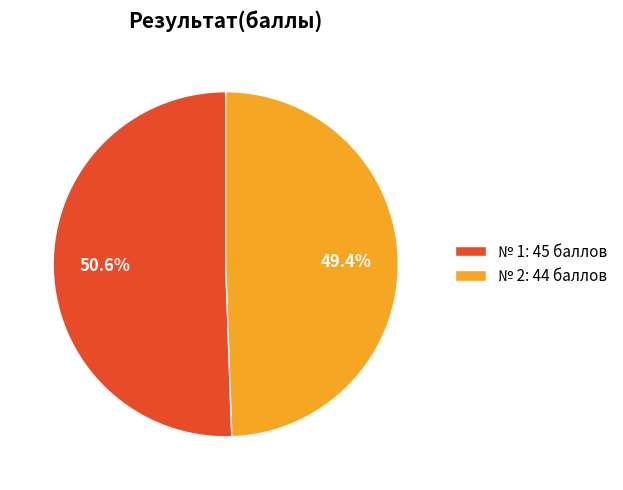

What percentage is NOT represented by № 1: 45 баллов?

49.4%